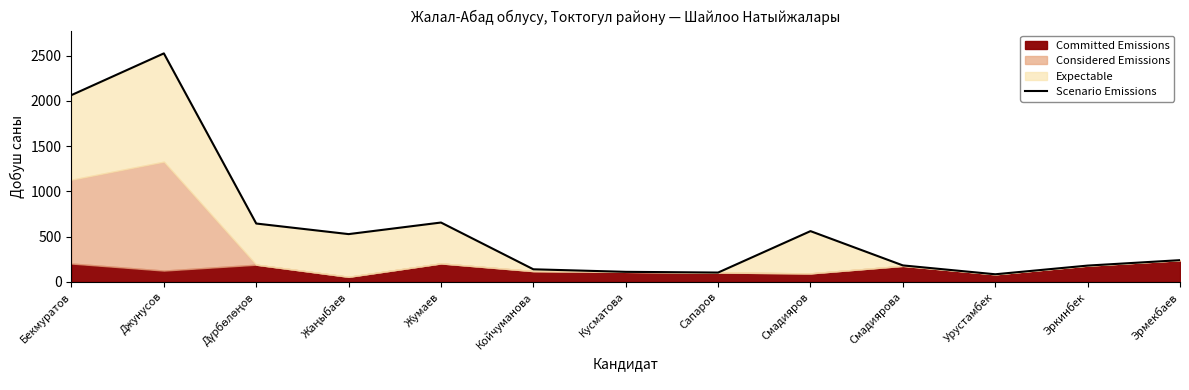

Where does the data first go above 240?

Бекмуратов